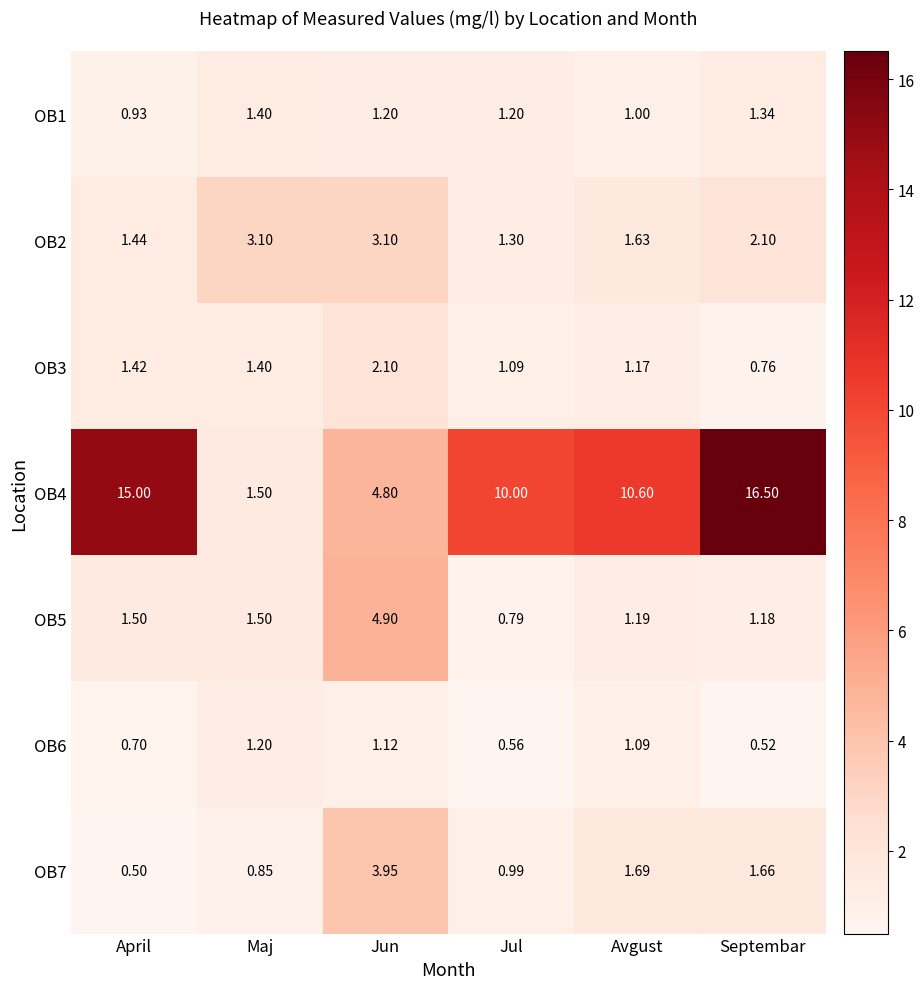

Where does the OB2 series first go above 2?

Maj